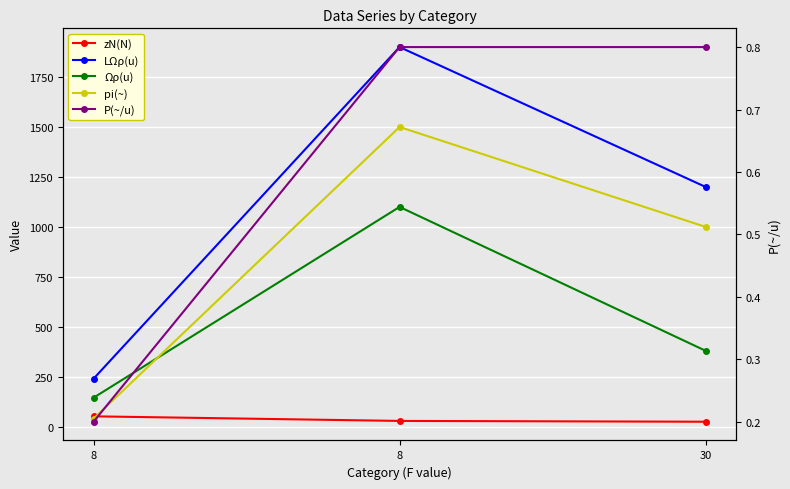

The value of Ωρ(u) at 8 is 1100.0. True or false?

True